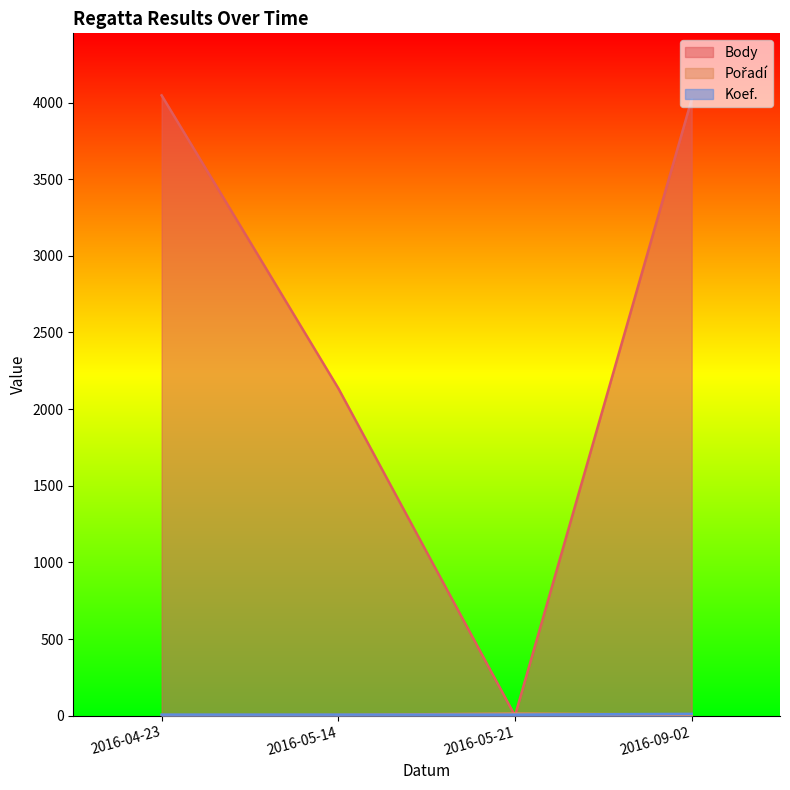

What is the label of the 3rd point from the right?

2016-05-14